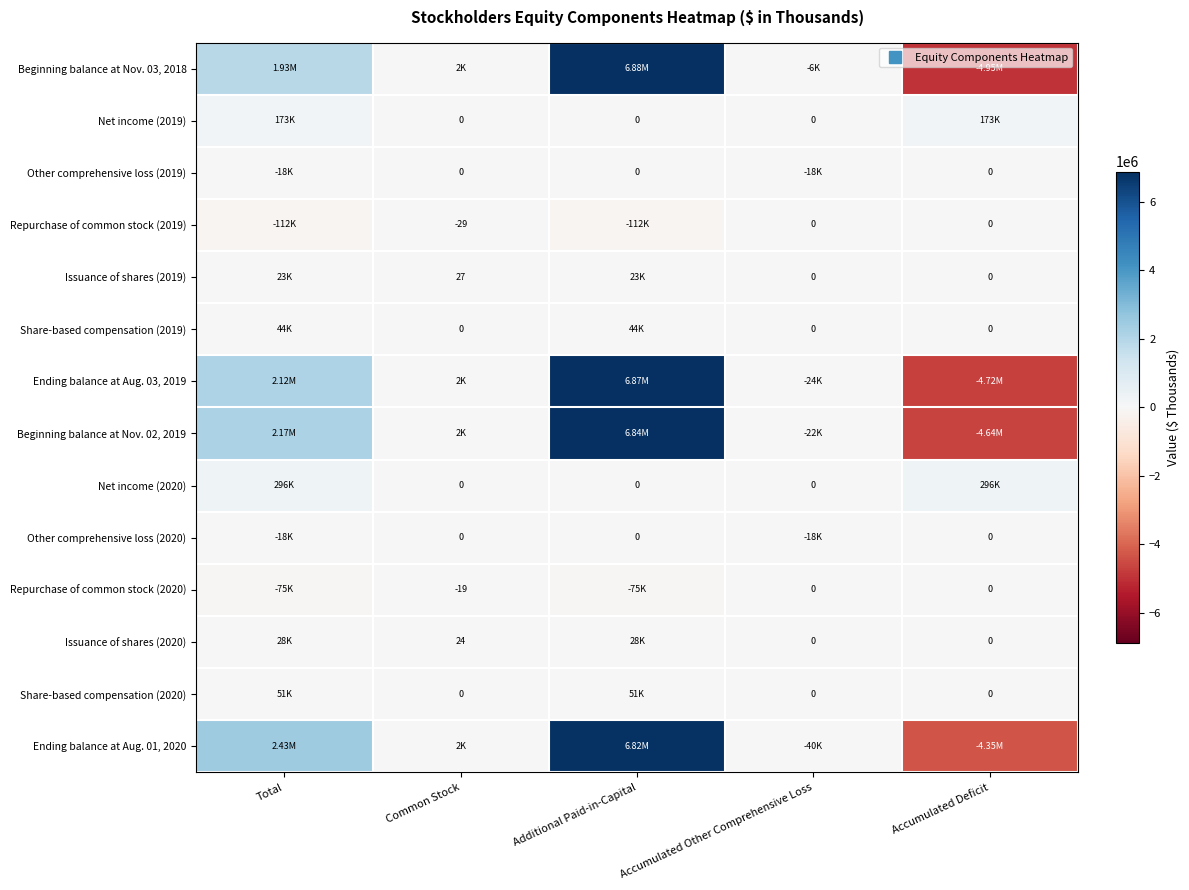

Is it true that Other comprehensive loss (2020) equals -18105 at Accumulated Other Comprehensive Loss?

True